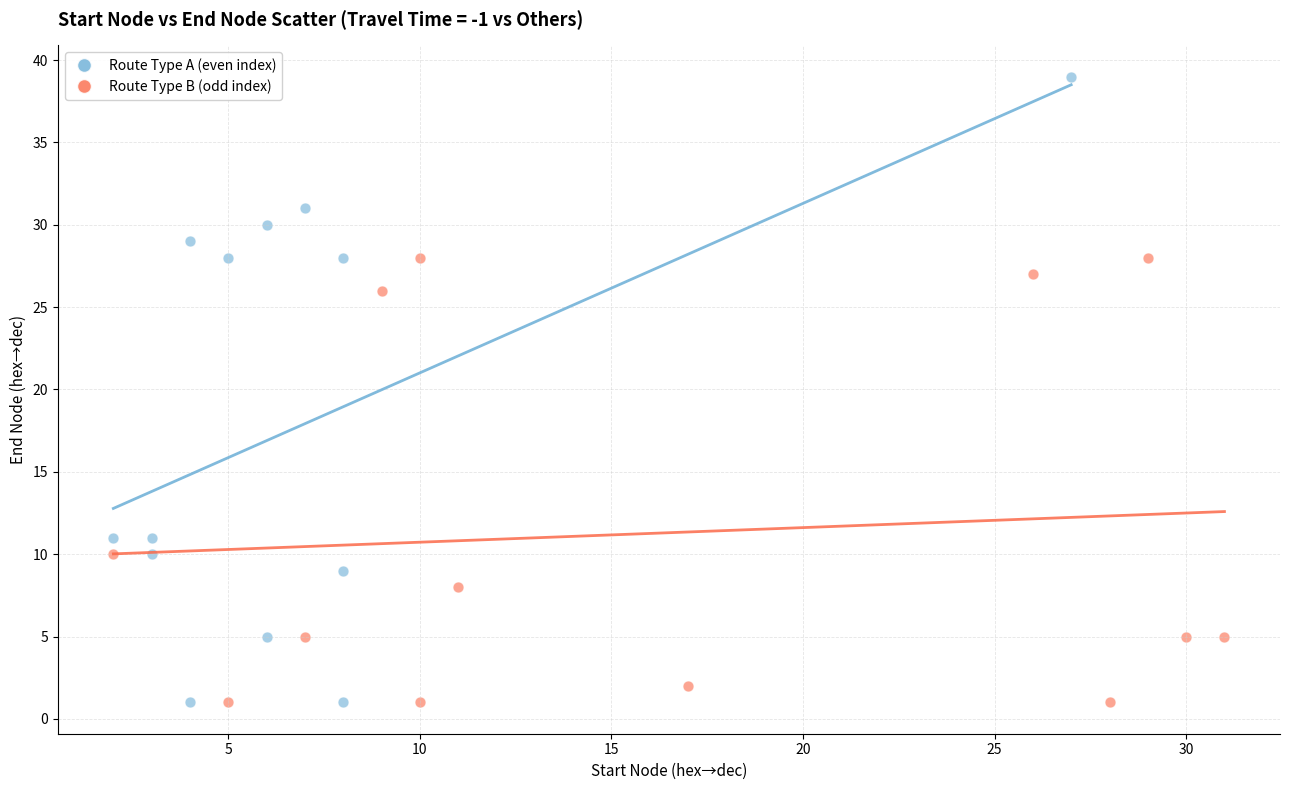

What are all the series names shown in the legend?

Route Type A (even index), Route Type B (odd index)